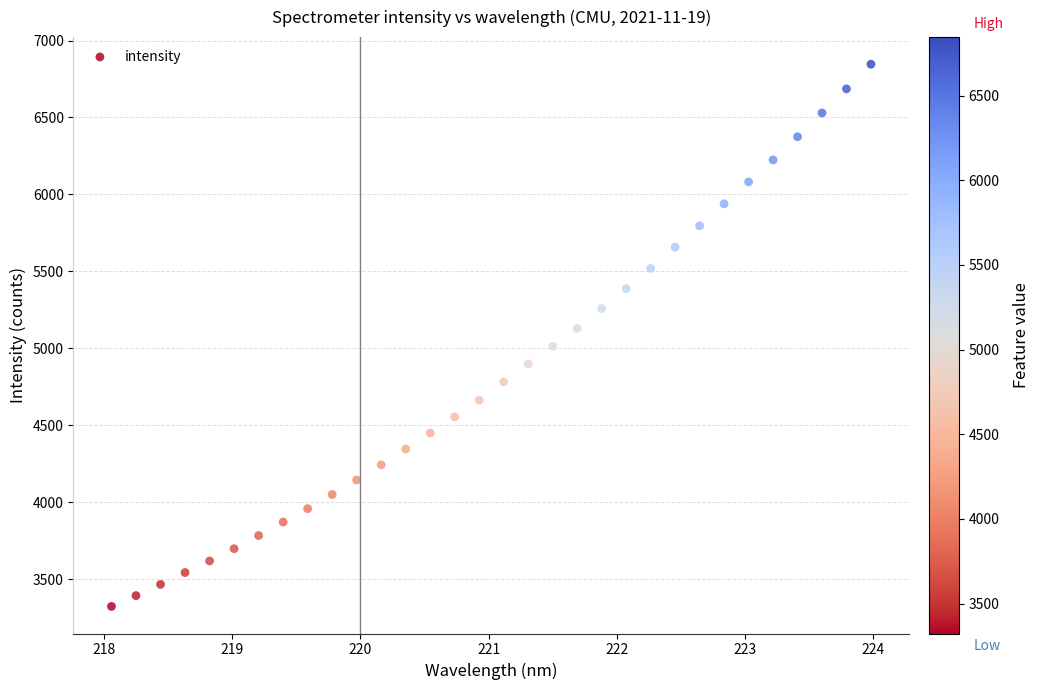

What is the range of X values (max minus min)?

5.9